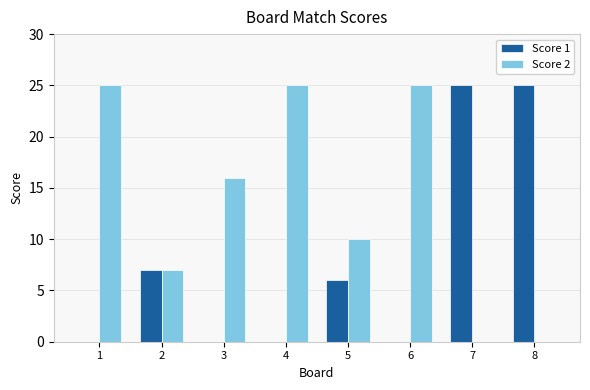

Between 5 and 7, which series saw the biggest shift?

Score 1